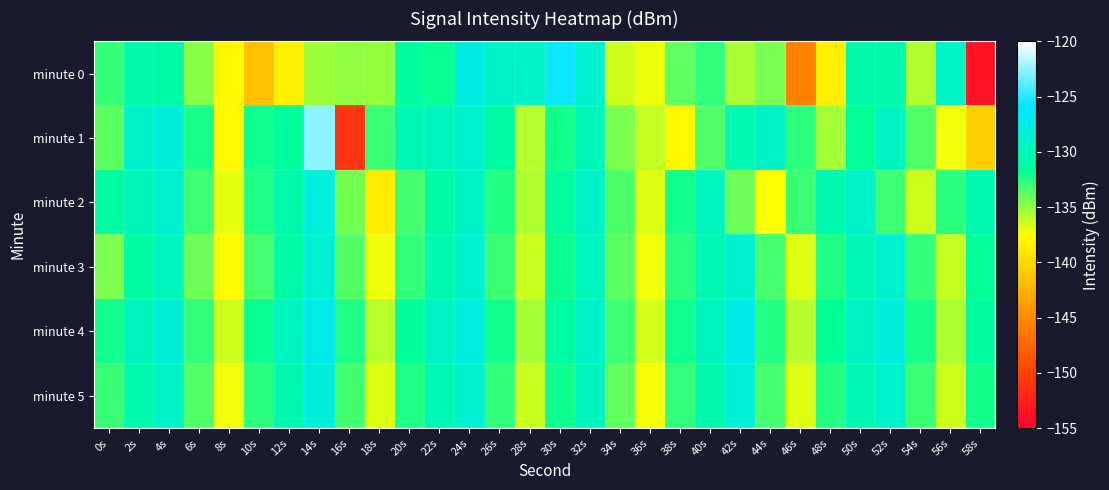

What is the difference between the highest and lowest values at 44s?

8.6